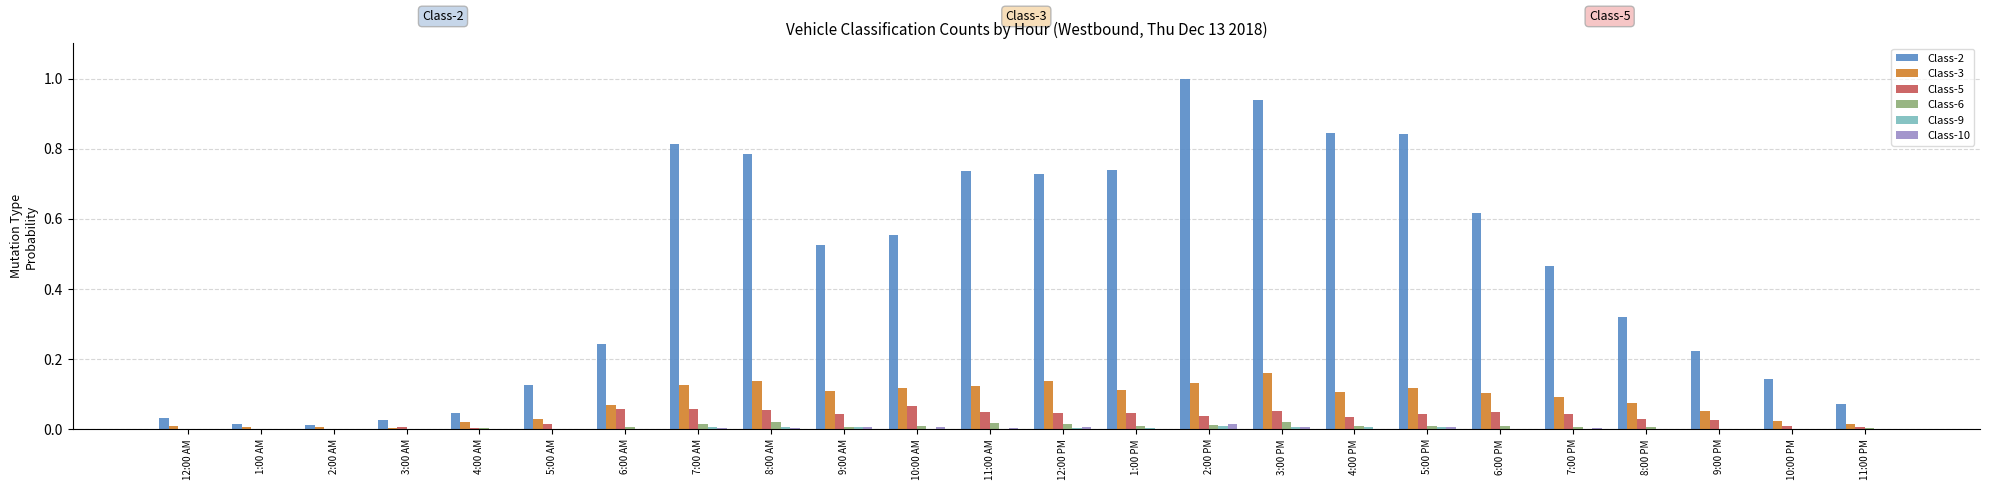

Which category has the highest value across all series?

2:00 PM